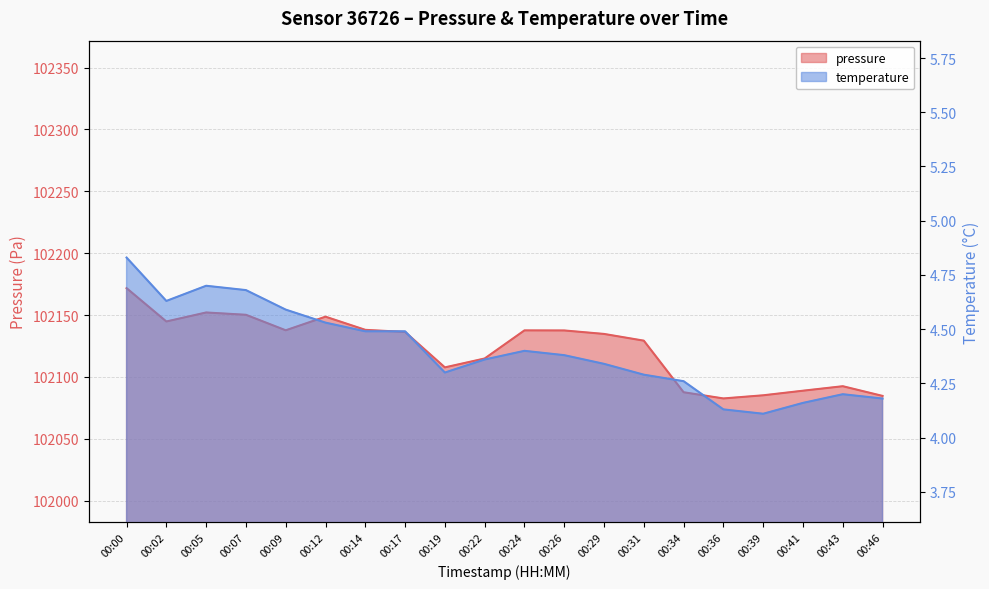

Where is temperature nearest to the value 4?

00:39